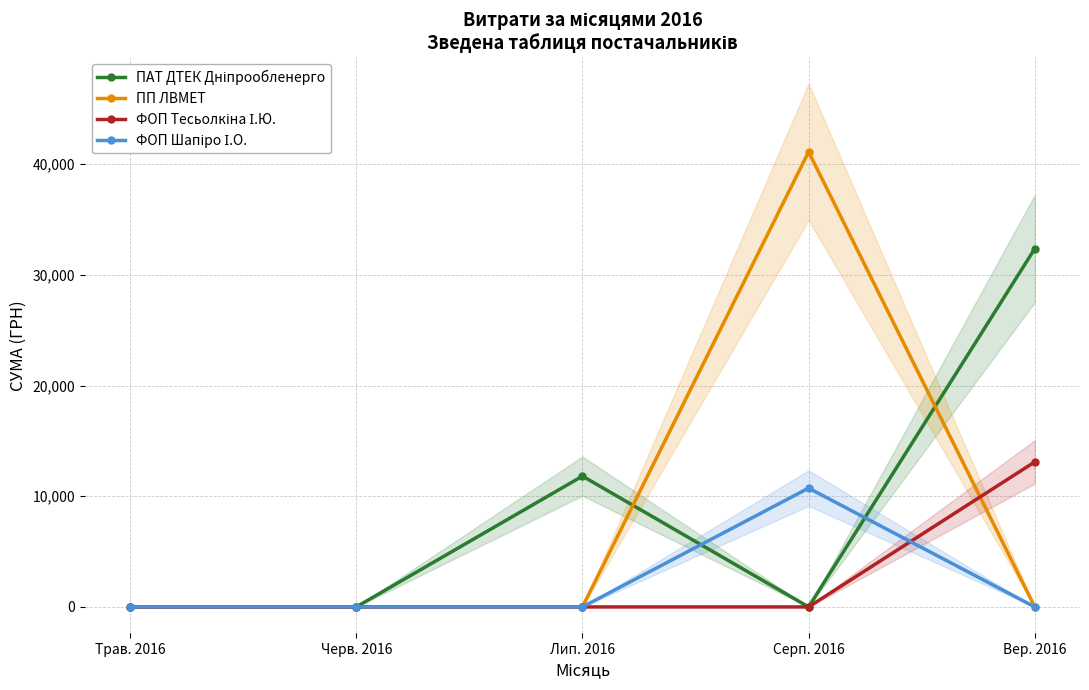

The value of ПП ЛВМЕТ at Черв. 2016 is -16447.4. True or false?

False